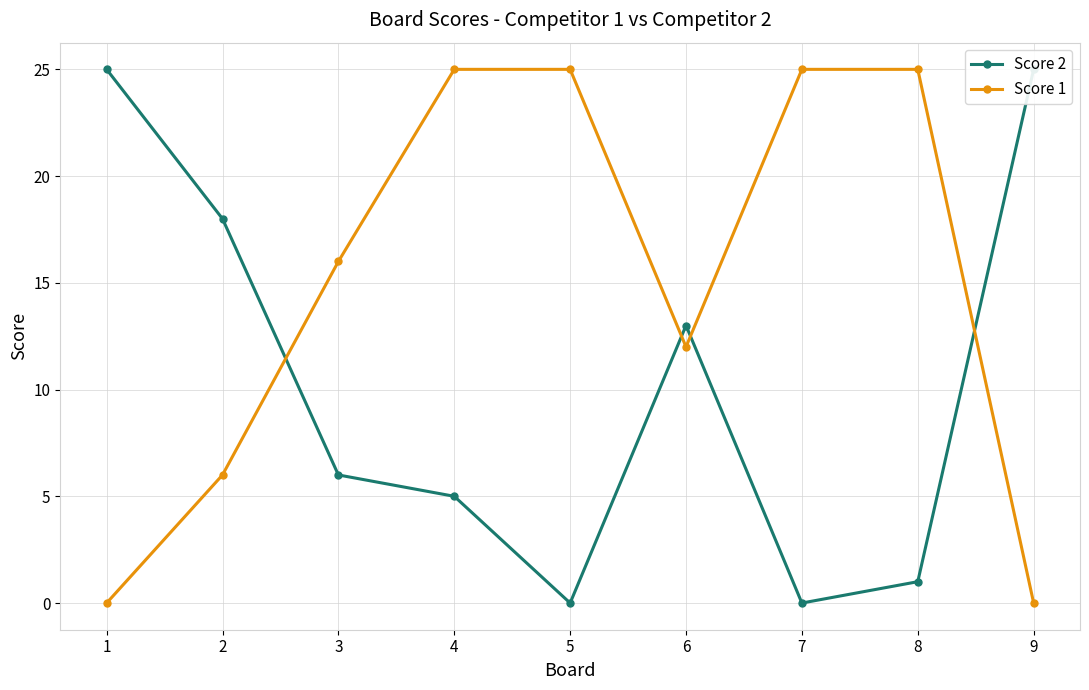

Is it true that Score 2 equals 35 at 9?

False